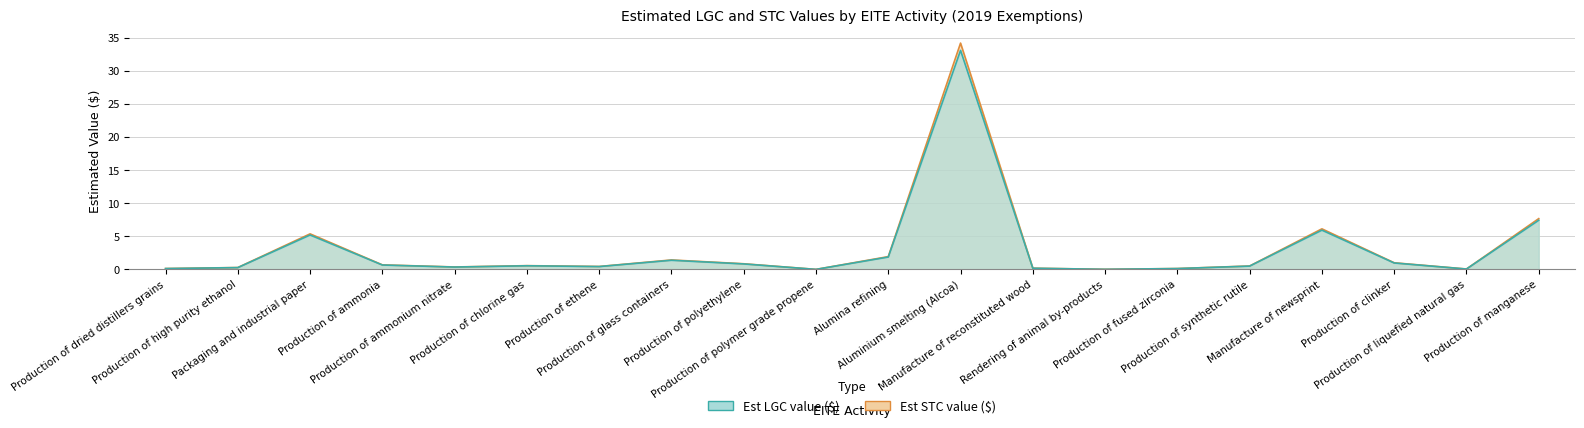

What position from the right is Production of synthetic rutile?

5